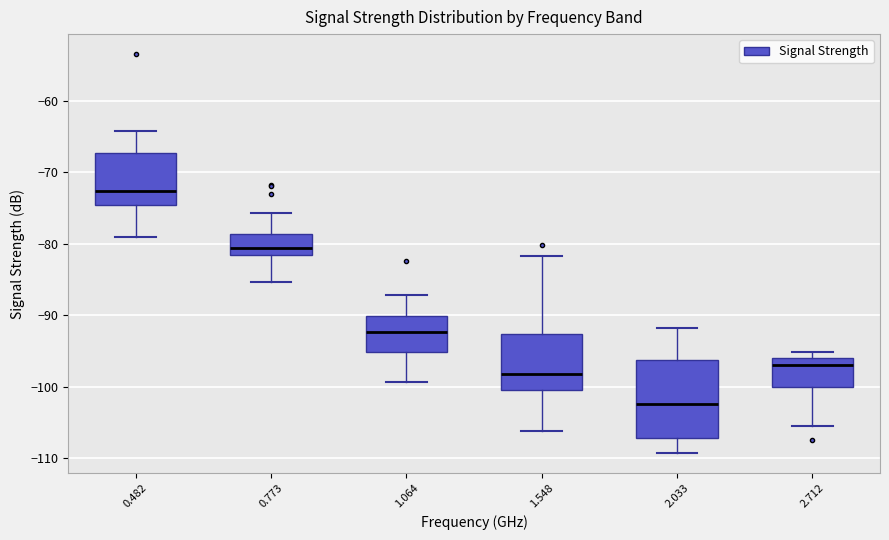

Comparing the boxes themselves (not the whiskers), which one is the tallest?

2.033